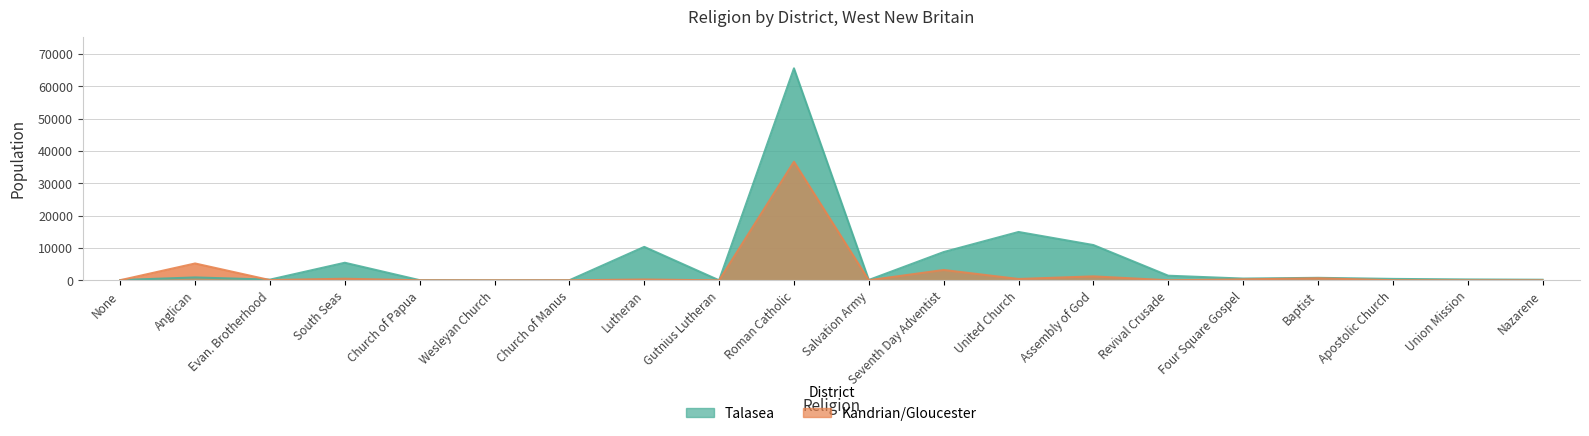

What is the average value of the Kandrian/Gloucester series?

2434